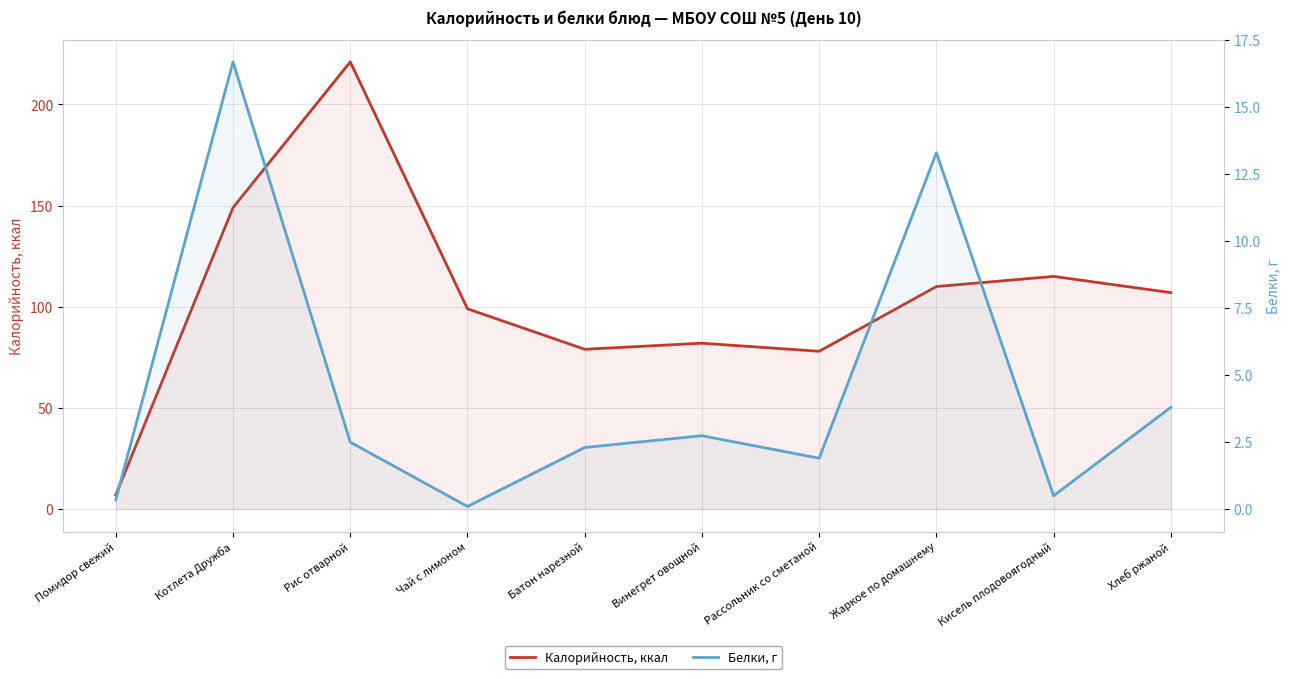

What position from the right is Котлета Дружба?

9